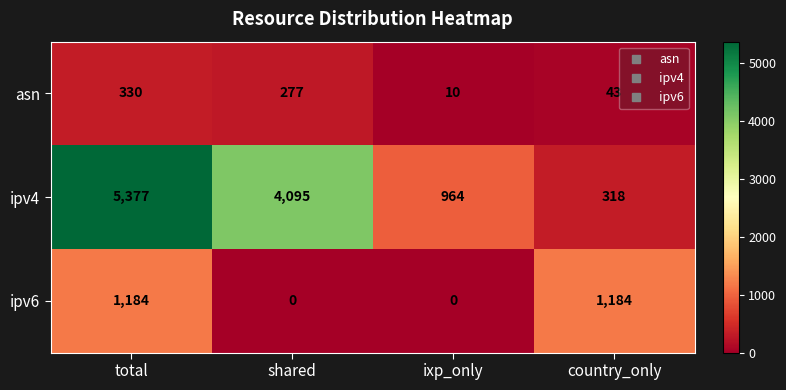

The value of asn at shared is 59. True or false?

False